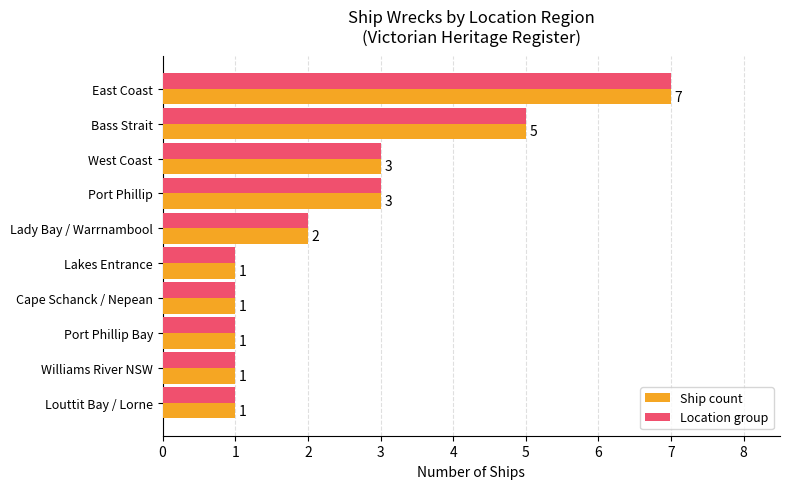

What are all the series names shown in the legend?

Ship count, Location group